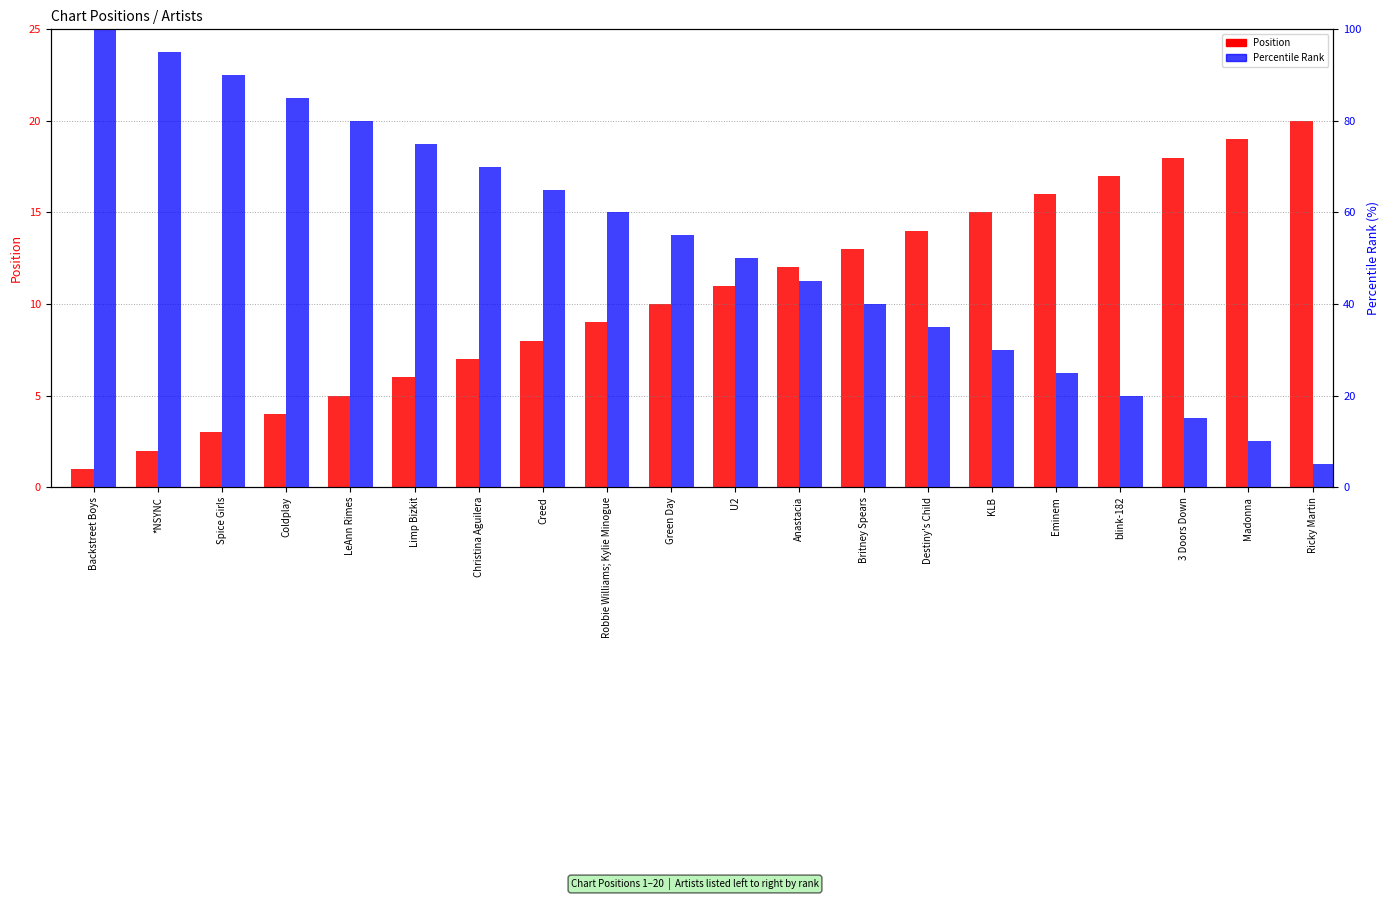

Which series changed the most between Robbie Williams; Kylie Minogue and Anastacia?

Percentile Rank